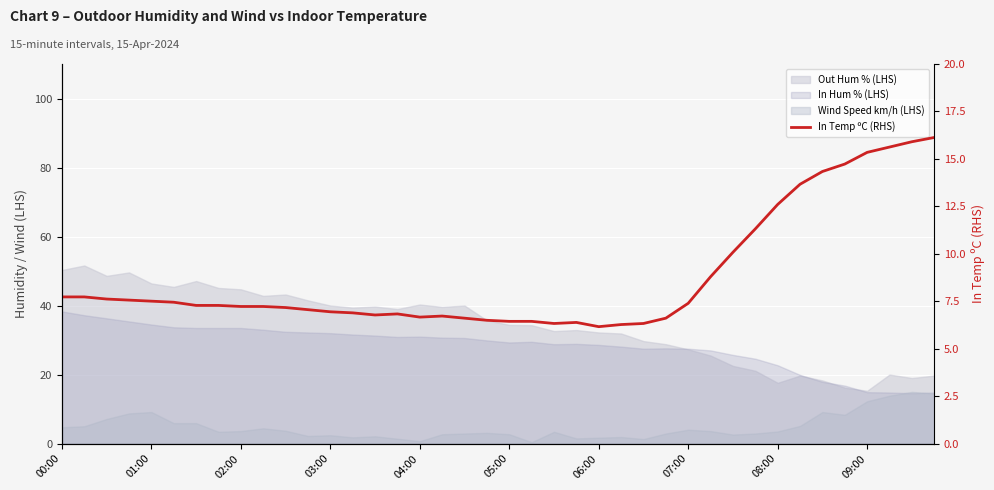

What is the difference between the maximum and minimum values?

10.0